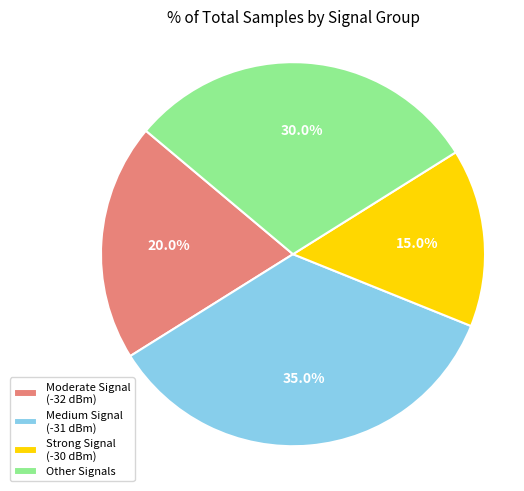

Is there any slice that represents more than half of the pie?

No